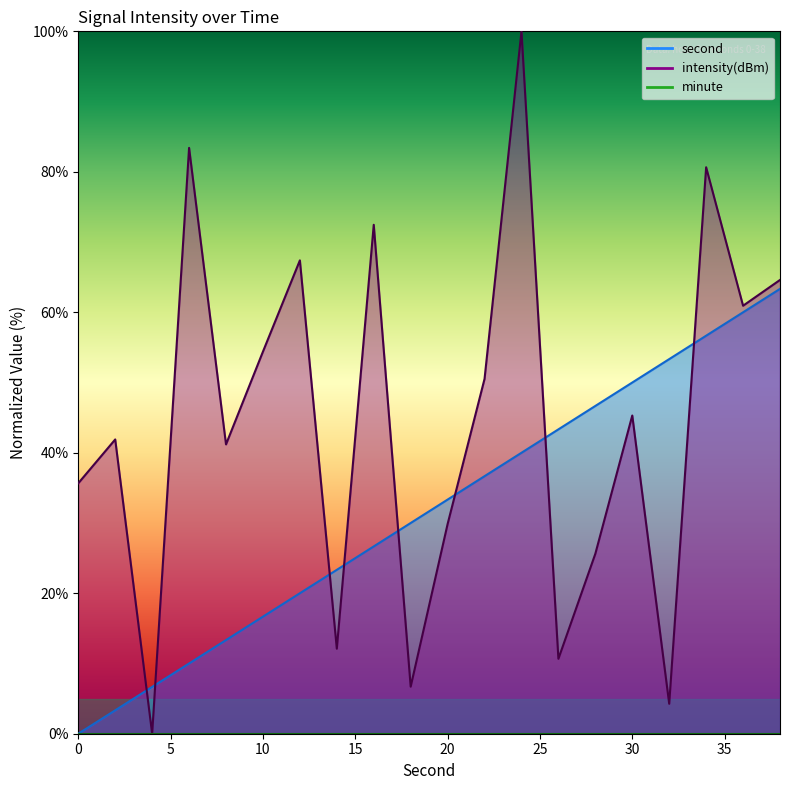

True or false: intensity(dBm) has a value of 2.8 at 18.

False